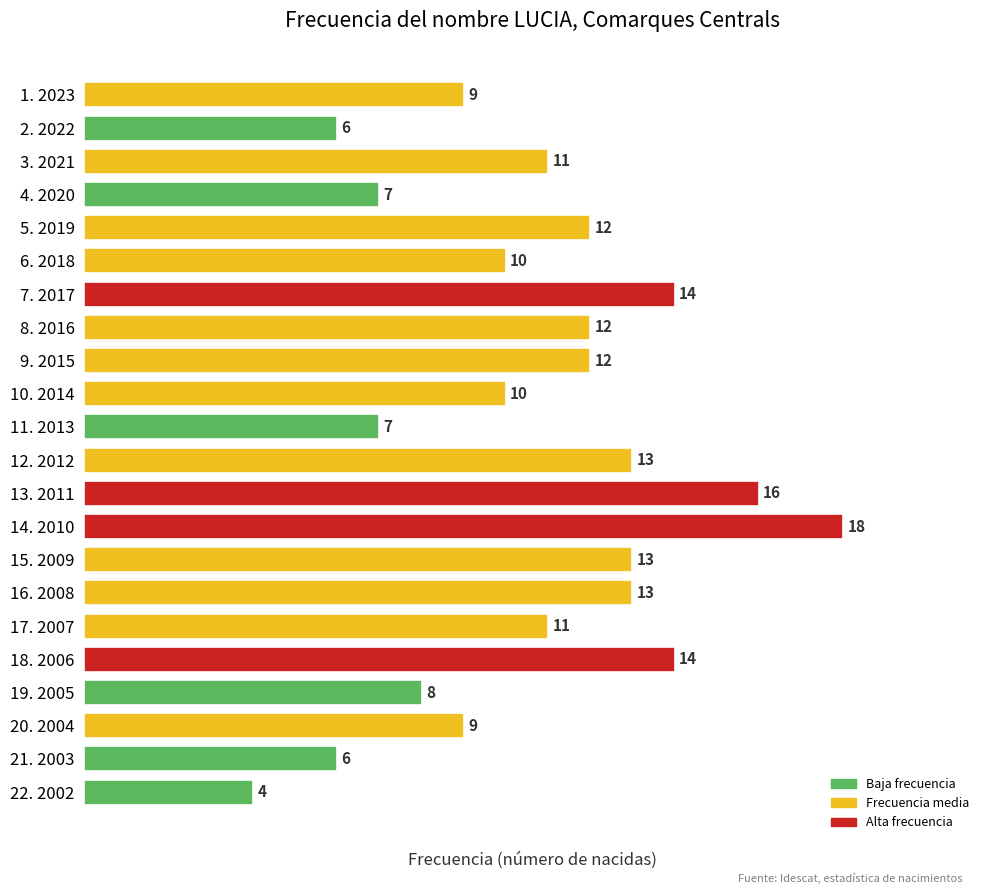

What is the approximate value at 3. 2021, to the nearest 10?

10